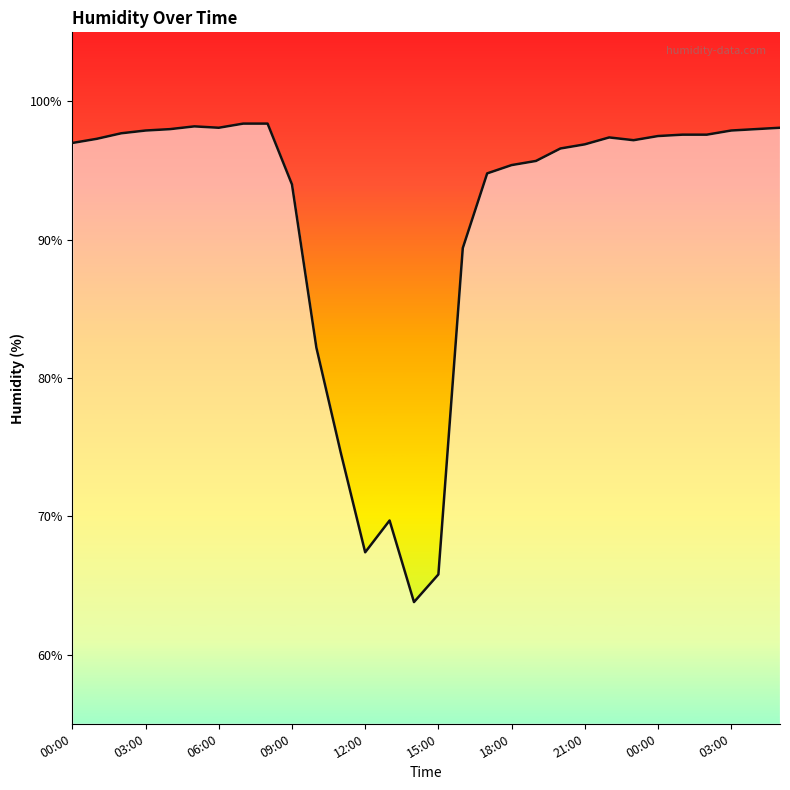

What is the smallest value displayed?

63.8